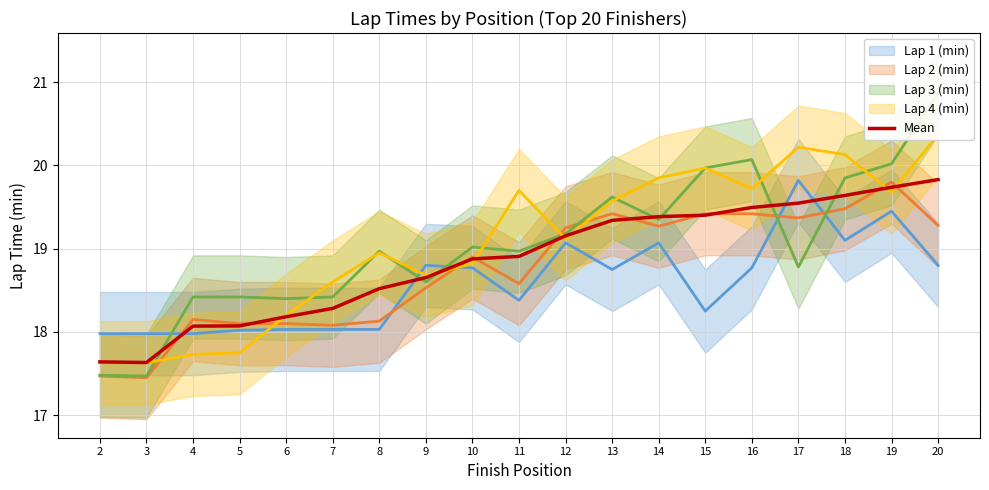

At which label does Mean first exceed 18?

4